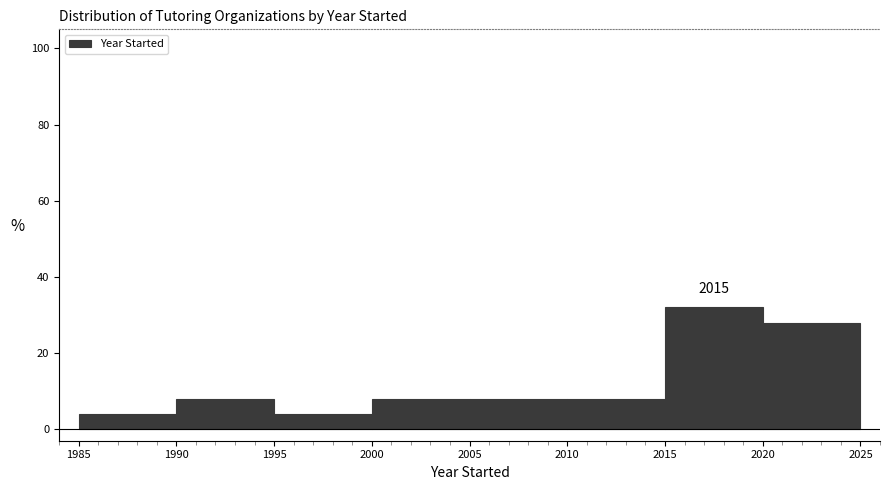

Over which range of the x-axis is the bar tallest?

2015 to 2020